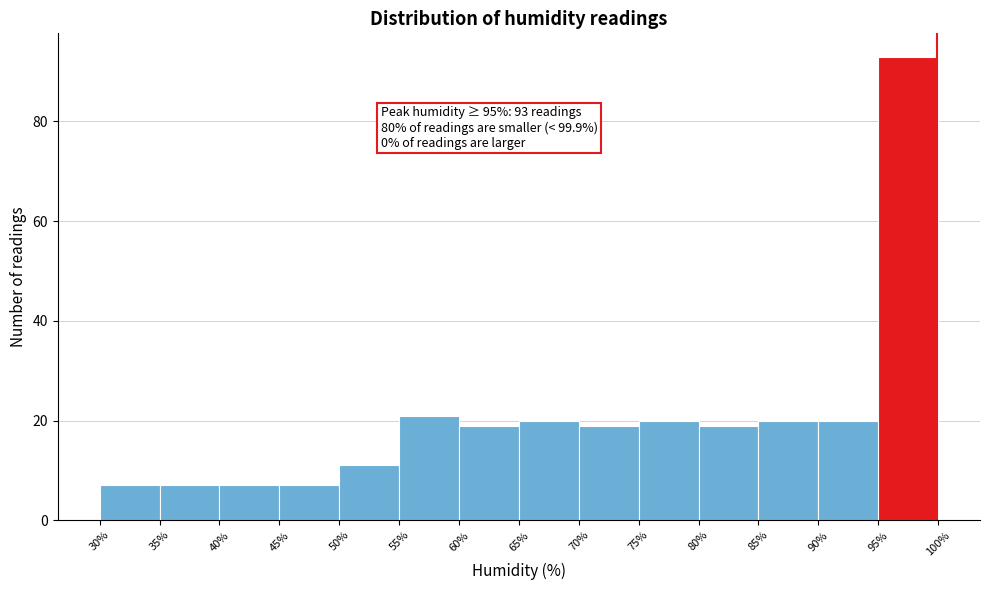

Which range on the x-axis has the tallest bar?

95% to 100%